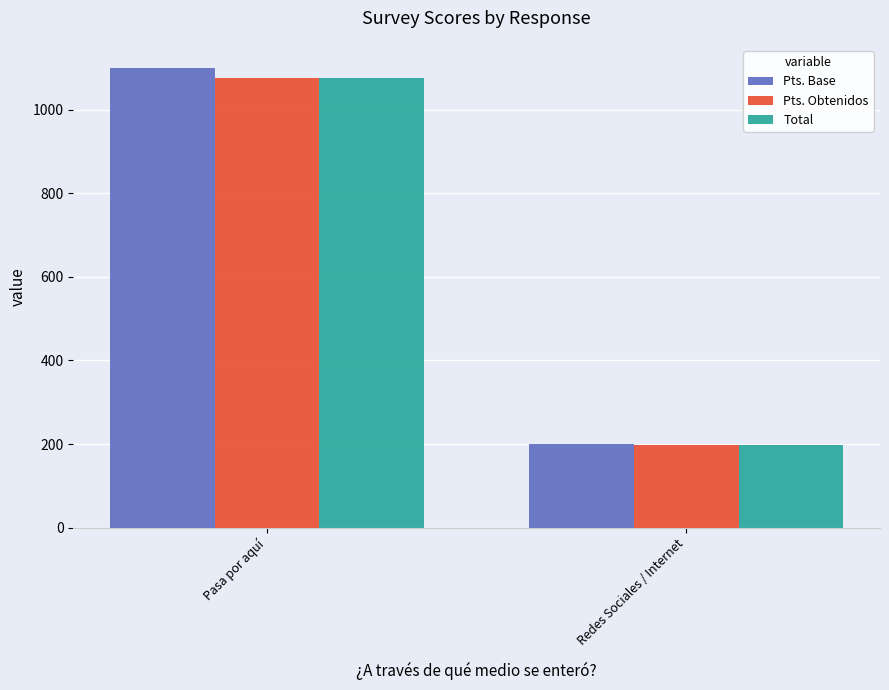

Which series has the largest total across all categories?

Pts. Base